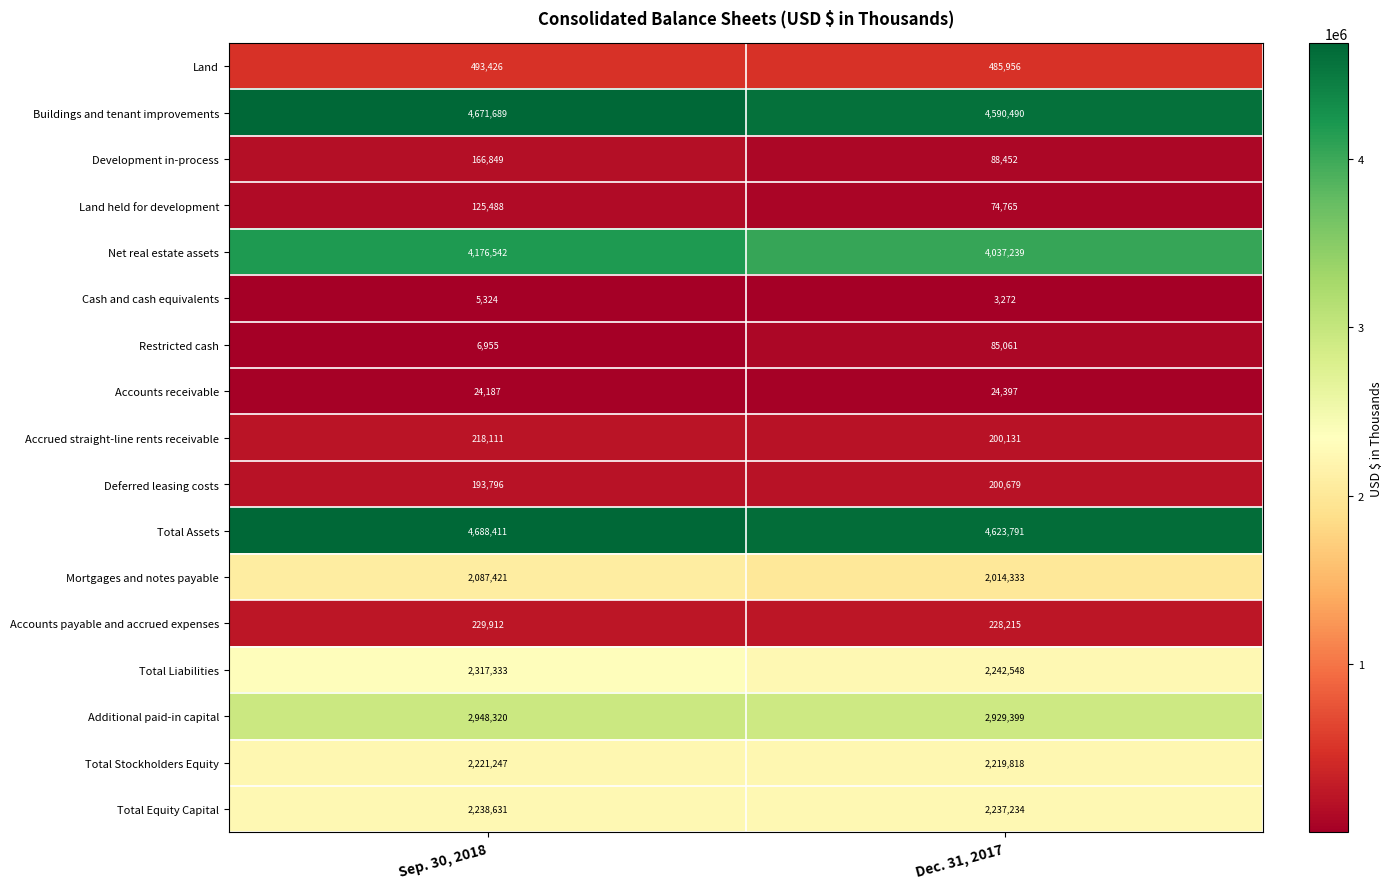

At which category is the sum across all series the highest?

Sep. 30, 2018